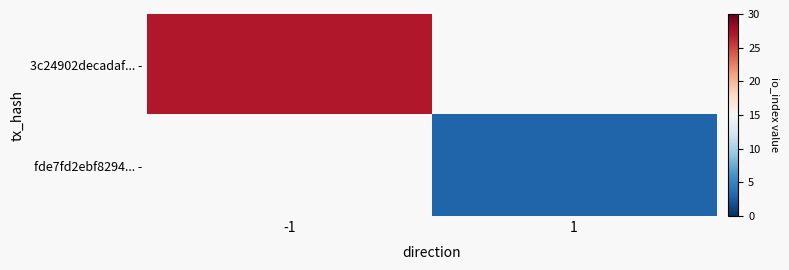

How many positive values does the 3c24902decadaf... - series have?

1